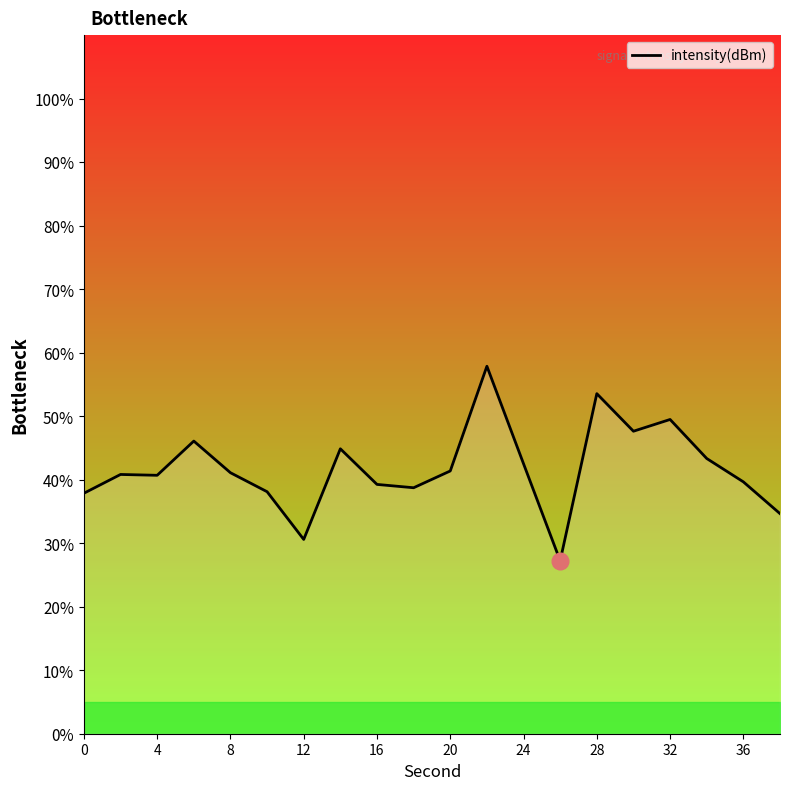

Approximately how many times larger is the value at 20 compared to 32?

0.8